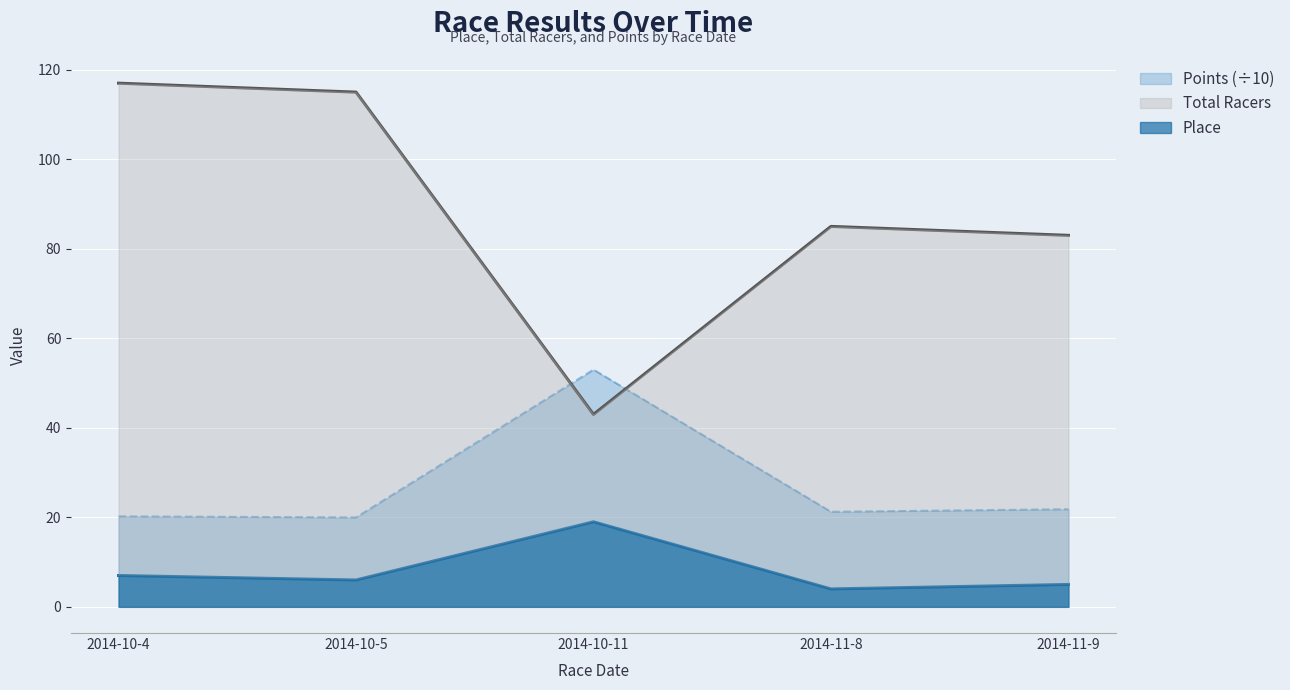

Reading left to right, transcribe all the data shown in this chart.

Place: 7.0	6.0	19.0	4.0	5.0
Total Racers: 117.0	115.0	43.0	85.0	83.0
Points: 20.2	20.0	53.0	21.2	21.8